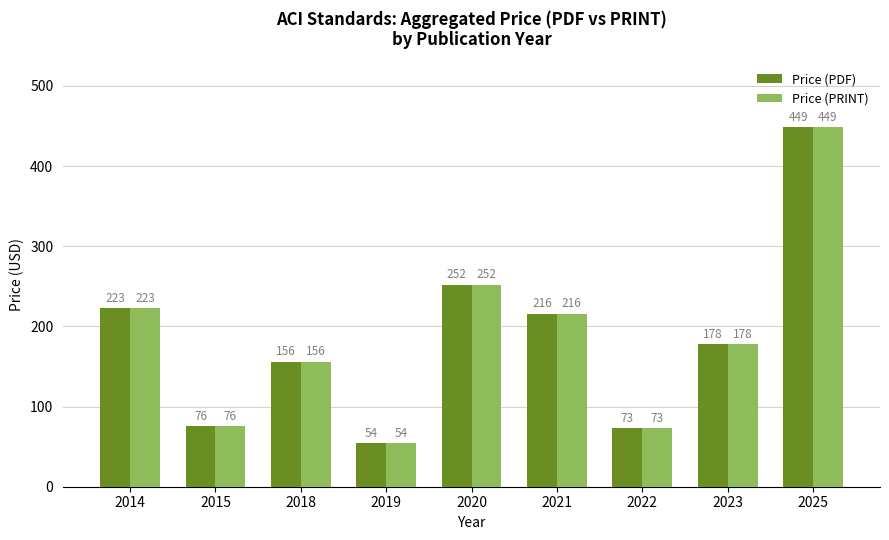

What are all the series names shown in the legend?

Price (PDF), Price (PRINT)